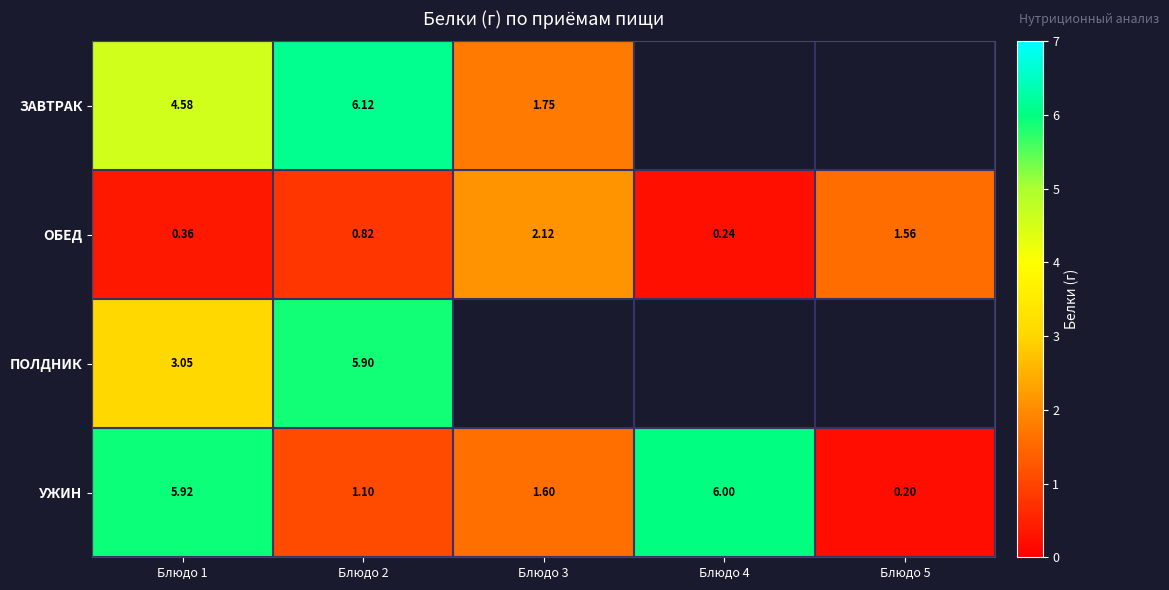

Is the value of ОБЕД at Блюдо 1 greater than the value of УЖИН at Блюдо 3?

No